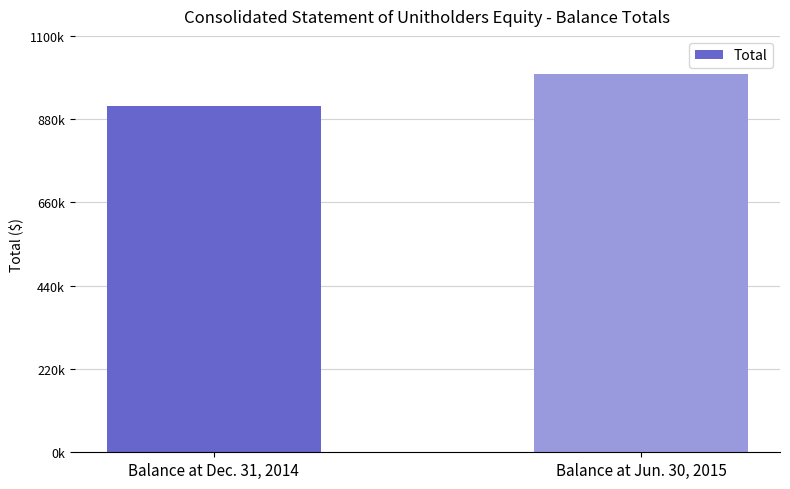

Are the bars horizontal?

No